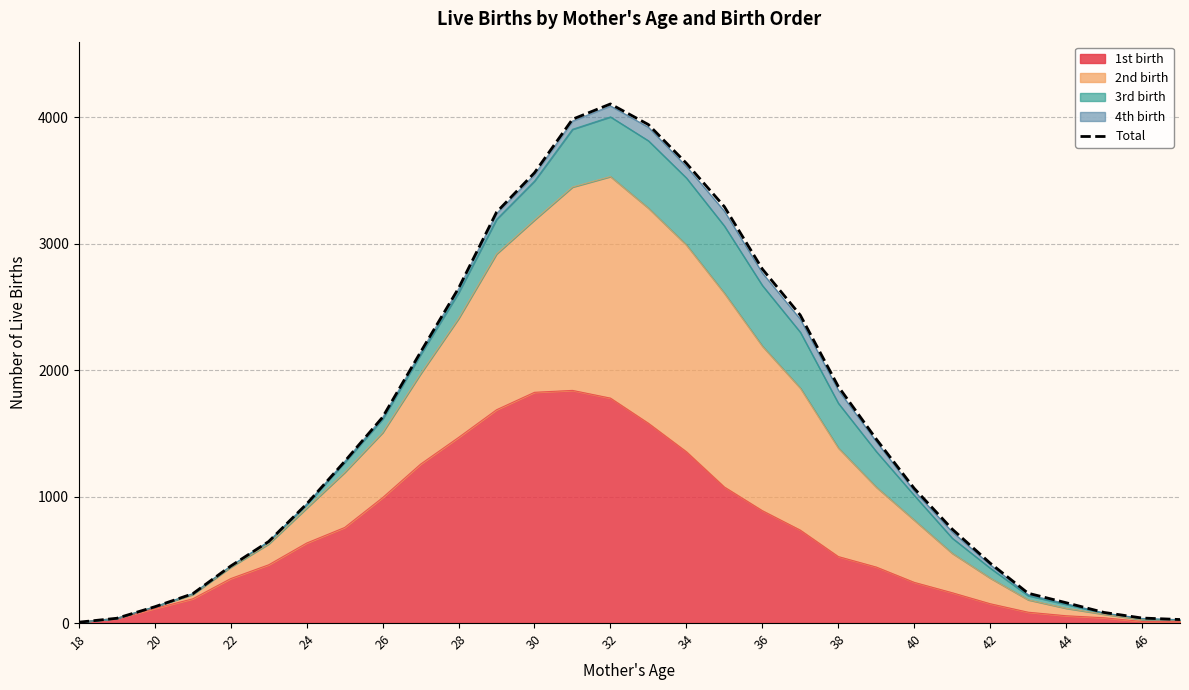

What is the average value?

1577